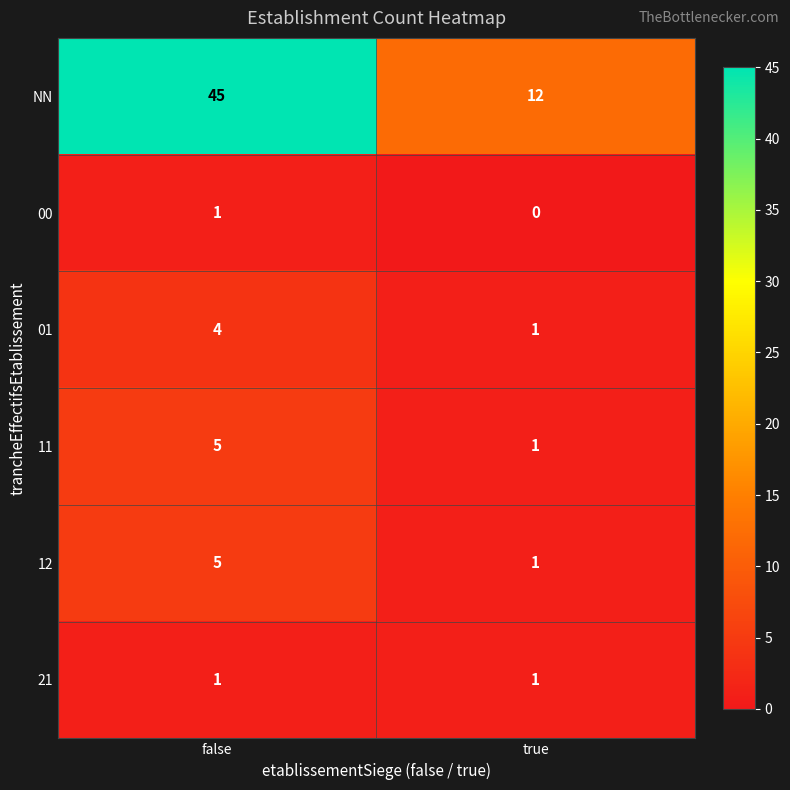

At how many categories does at least one series exceed 11?

2